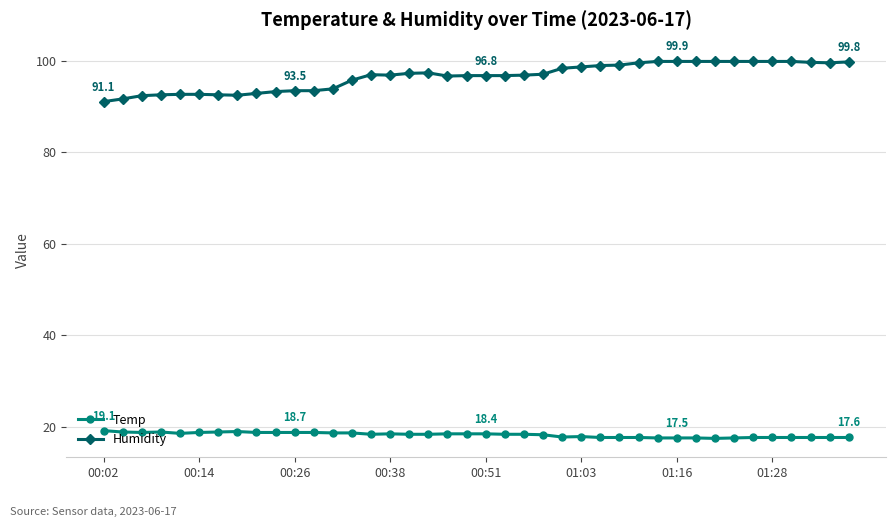

At how many categories does at least one series exceed 48?

40